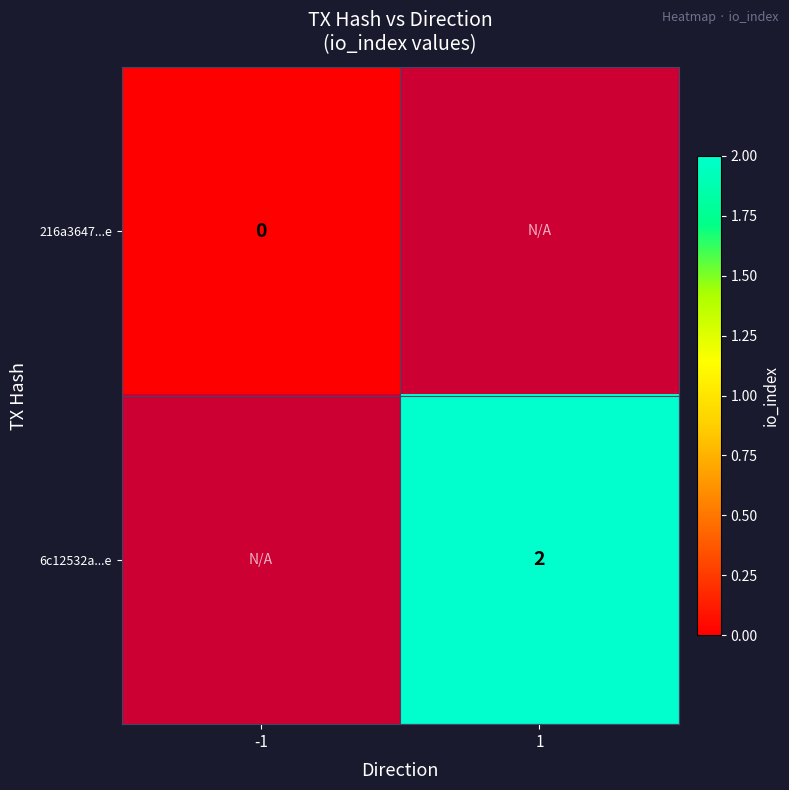

The value of 6c12532a...e at 1 is 3. True or false?

False